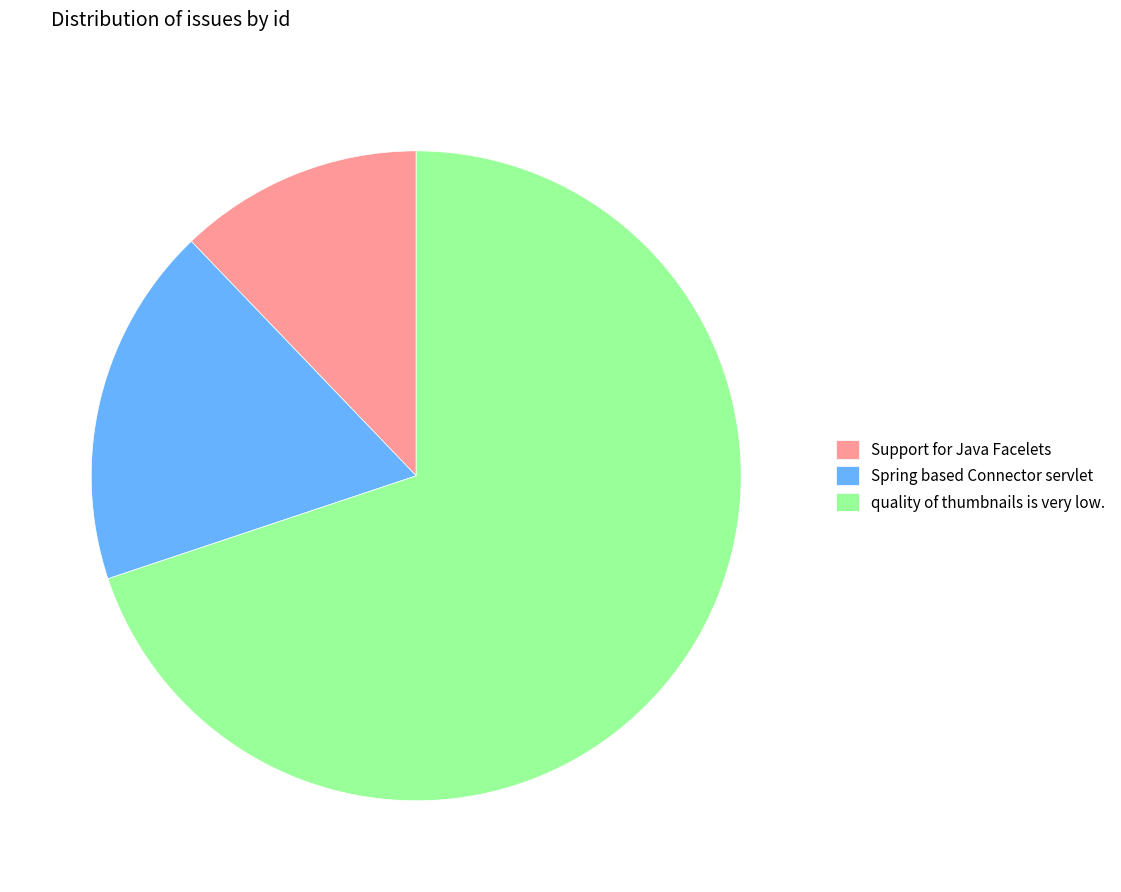

Is Spring based Connector servlet the majority of the pie?

No